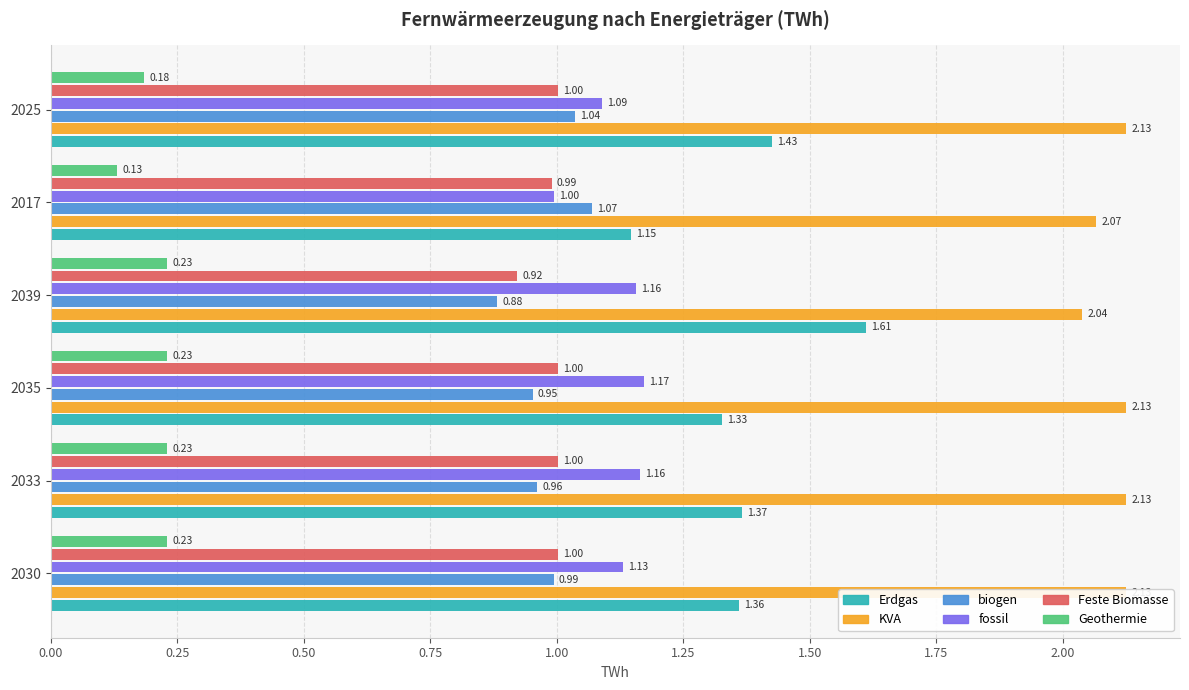

What is the difference between the highest and lowest values at 2017?

1.9